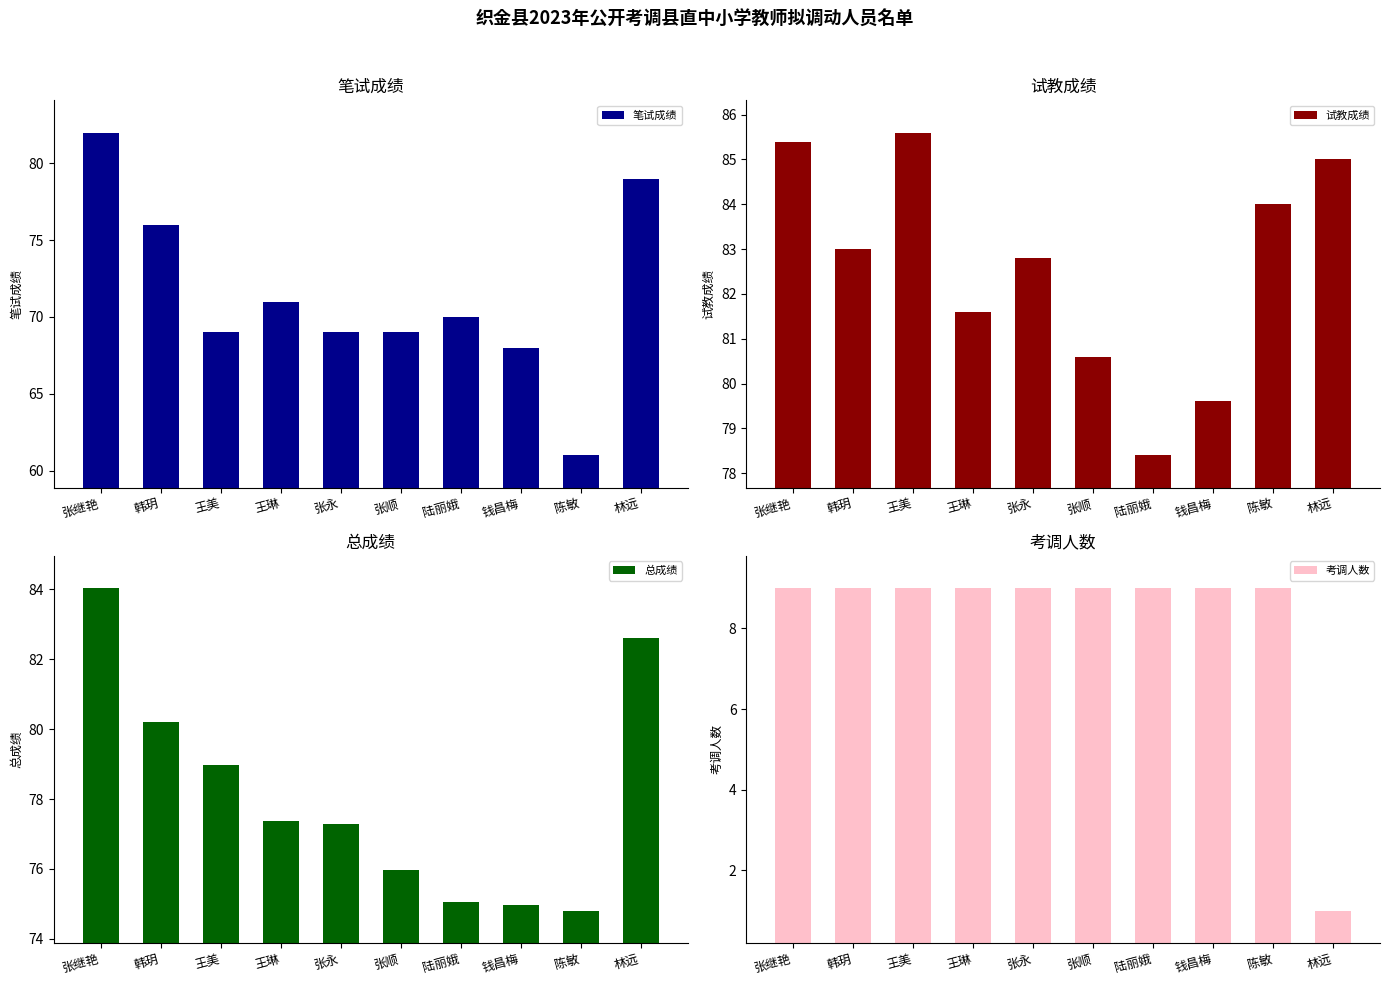

Which has a higher value, 陈敏 or 陆丽娥?

陆丽娥